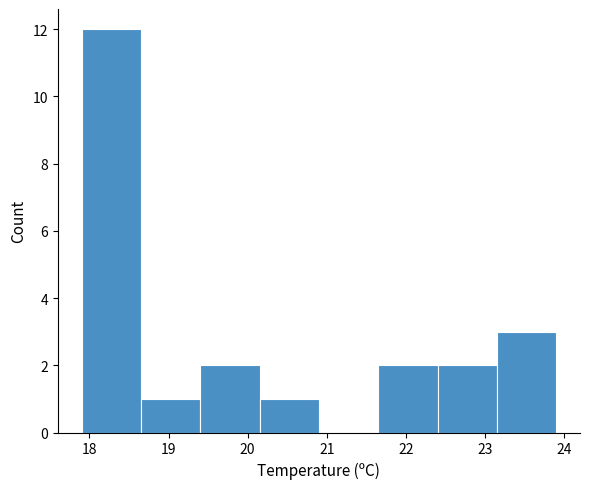

Reading left to right, list every bar in this chart as the range it spans on the x-axis followed by its height. Neither the bar edges nor the heights are printed on the chart, so give them approximately, as read against the axes.

17.90 to 18.65: 12
18.65 to 19.40: 1
19.40 to 20.15: 2
20.15 to 20.90: 1
20.90 to 21.65: 0
21.65 to 22.40: 2
22.40 to 23.15: 2
23.15 to 23.90: 3